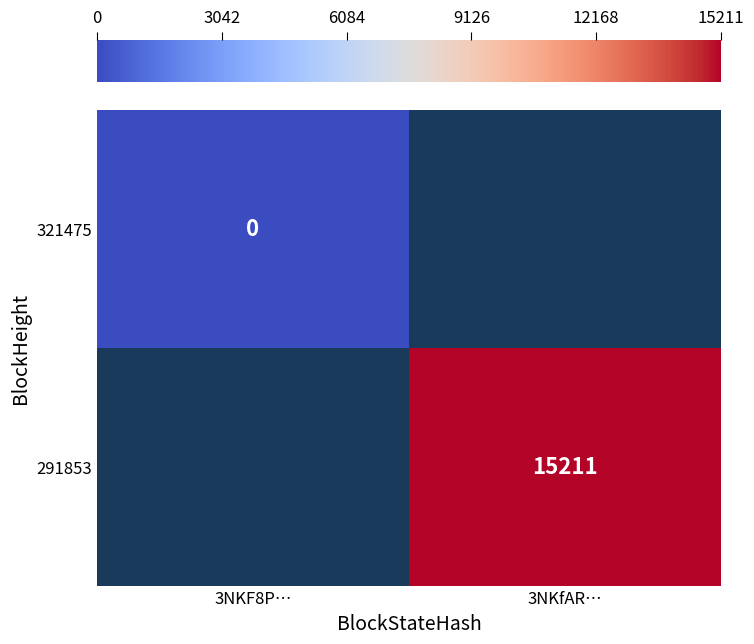

The value of 291853 at 3NKfAR… is 15211. True or false?

True